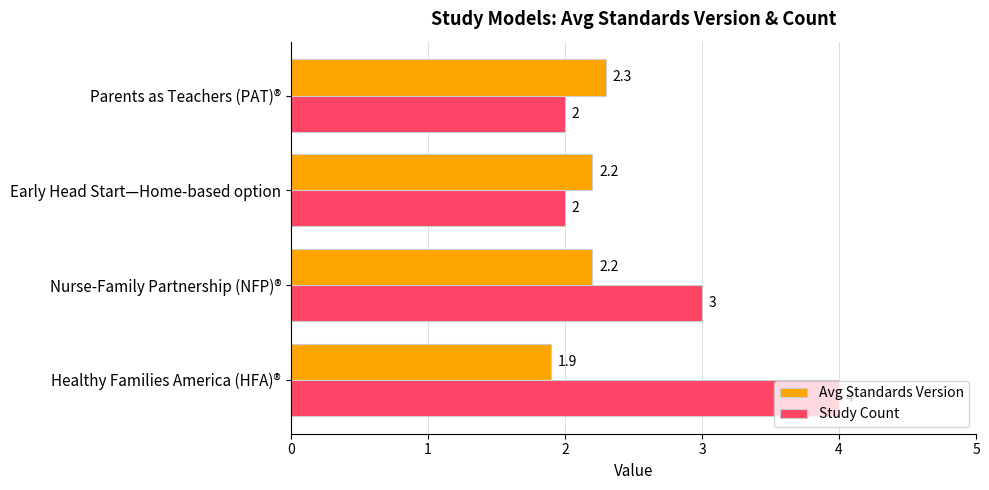

What is the lowest value of the Avg Standards Version series?

1.9